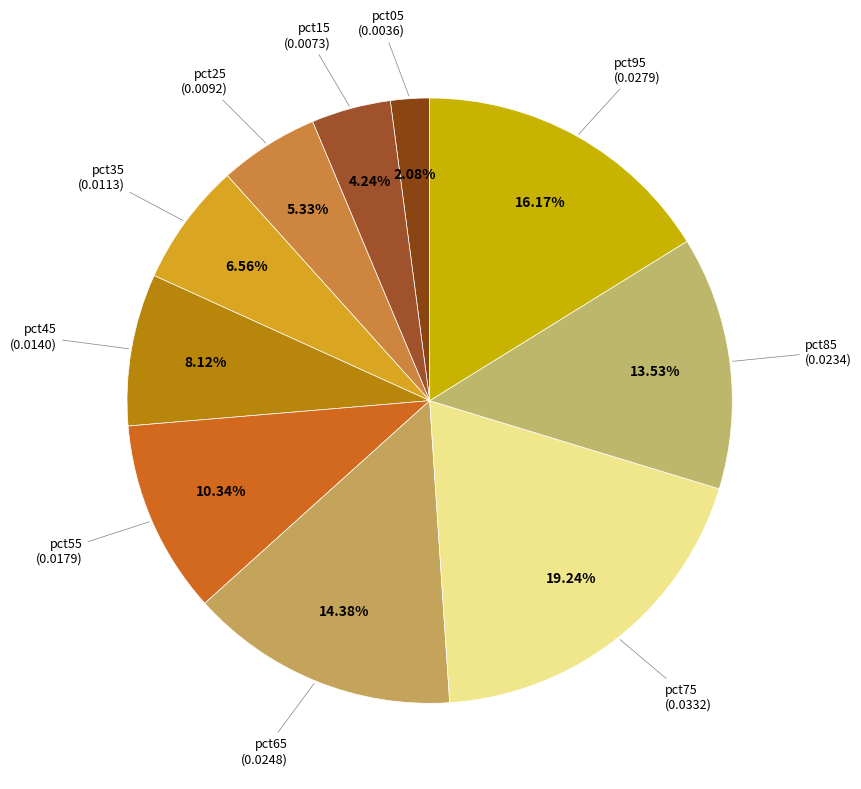

Count the number of slices in the pie.

10